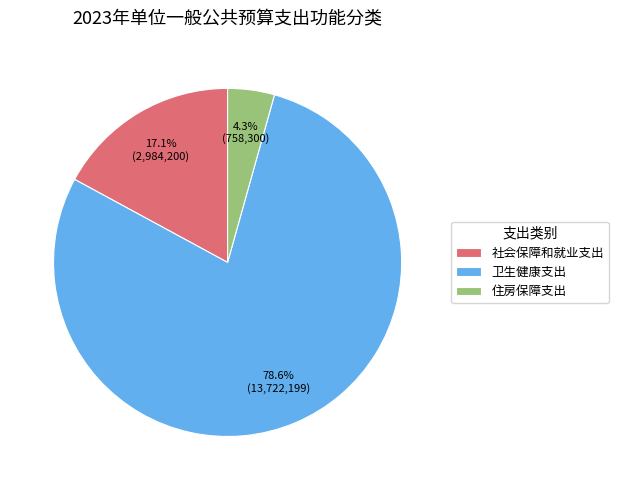

Between 卫生健康支出 and 住房保障支出, which is larger?

卫生健康支出